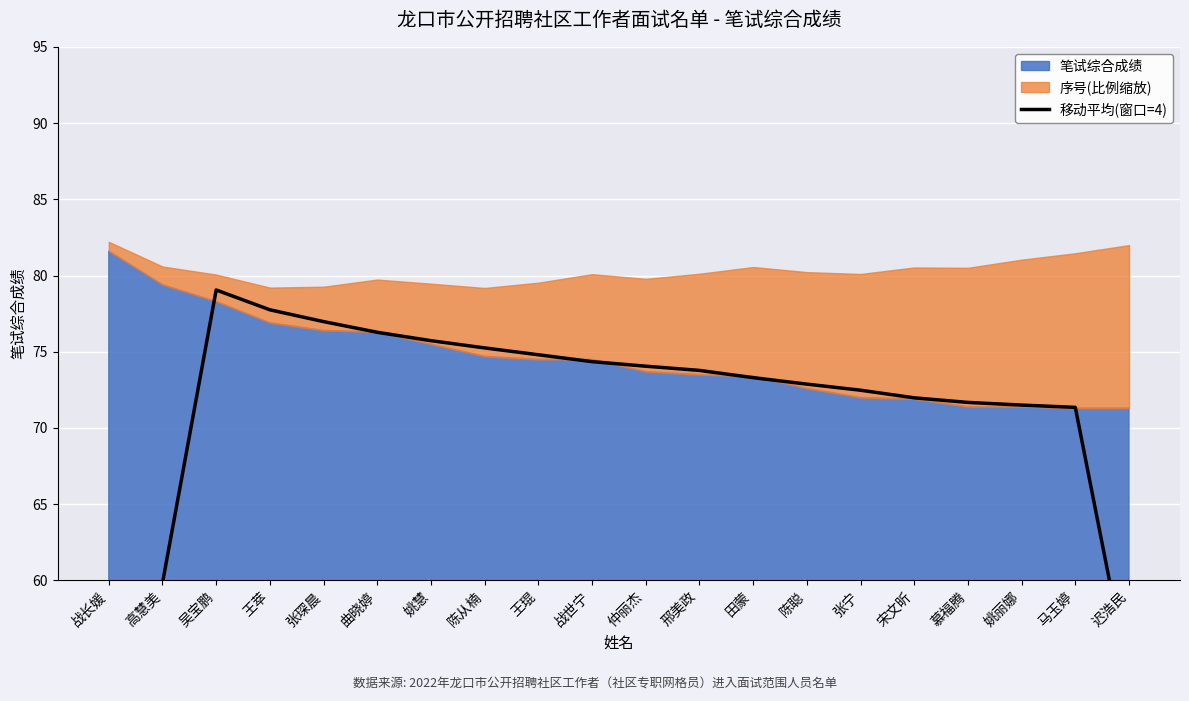

Approximately how many times larger is the value at 陈聪 compared to 姚丽娜?

1.0